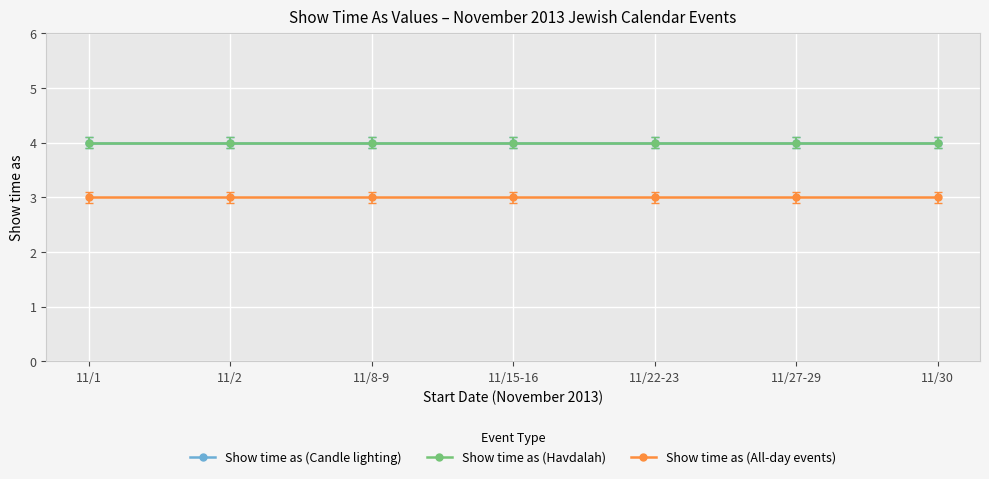

At how many categories does at least one series exceed 3?

7